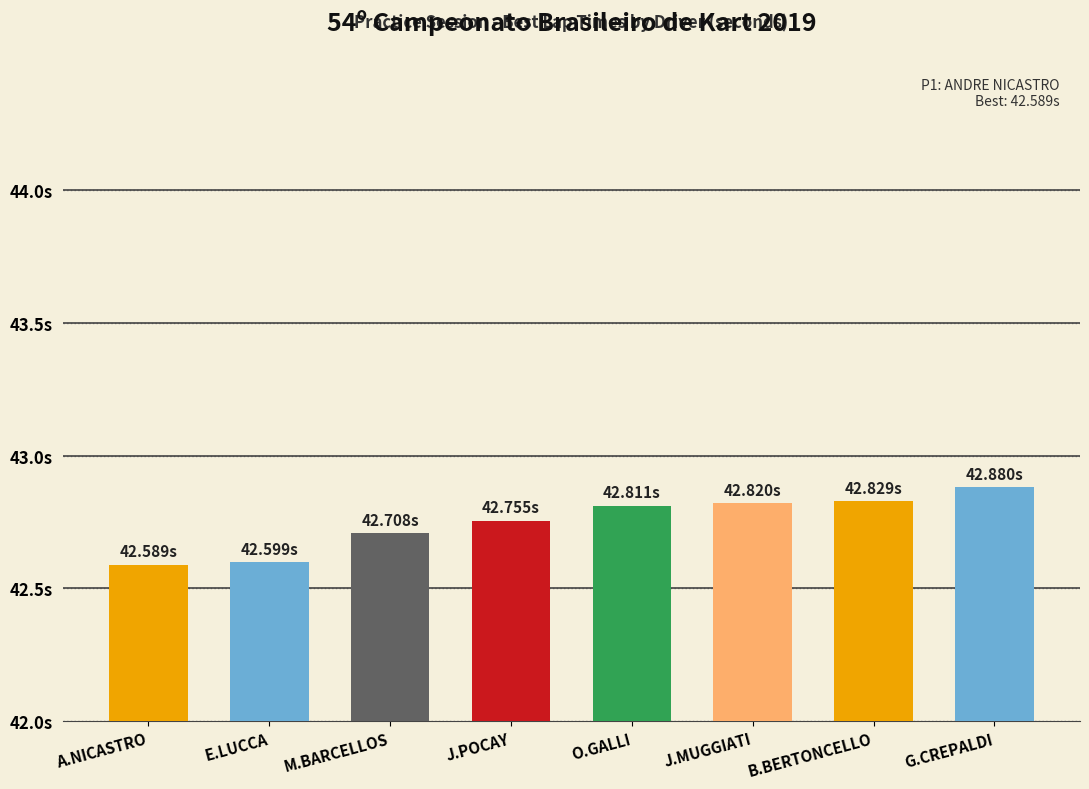

Are the bars horizontal?

No